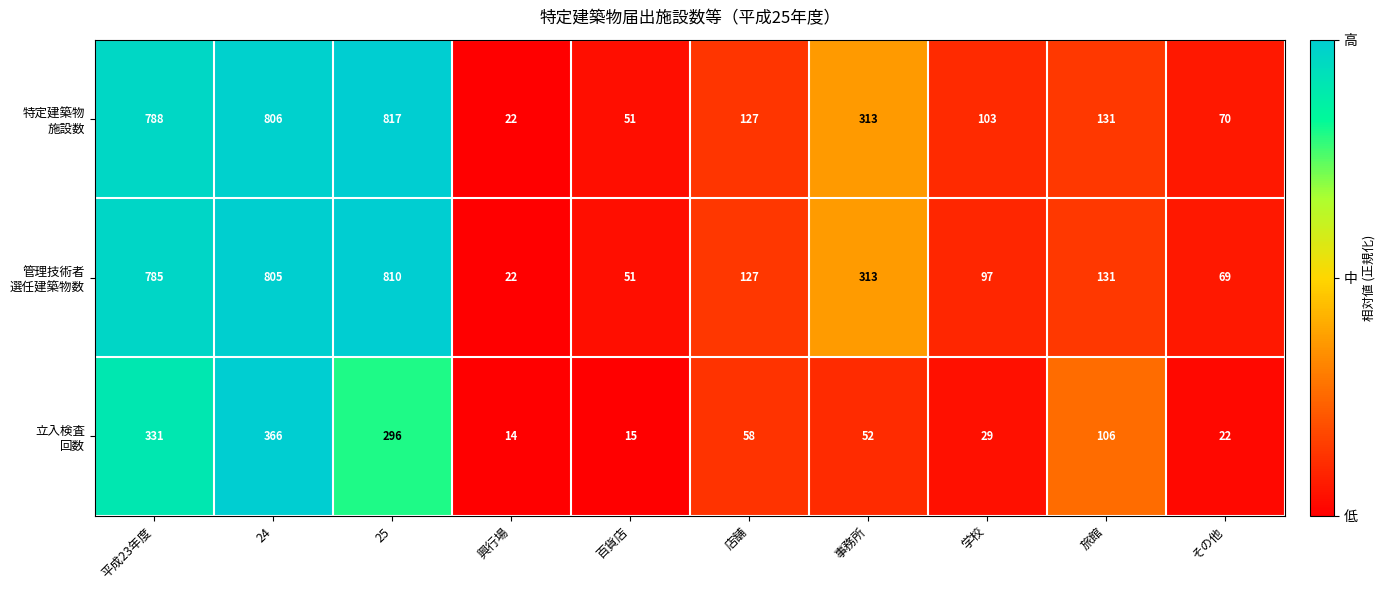

At how many categories does at least one series exceed 510?

3